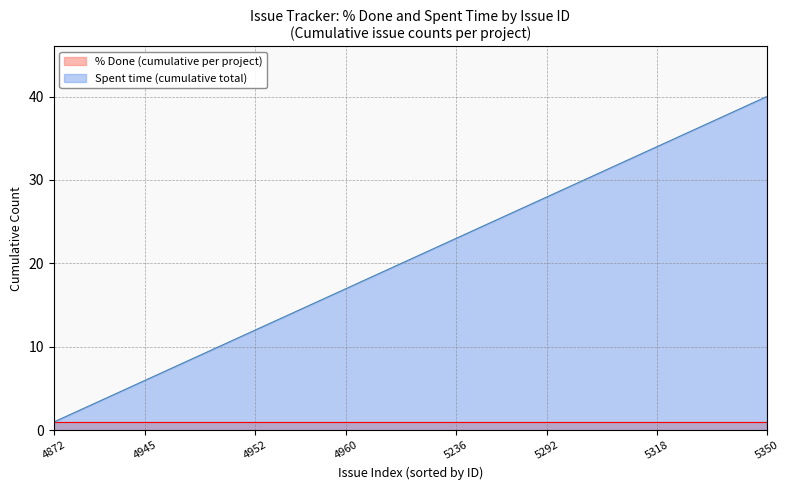

How many categories are shown in the chart?

40